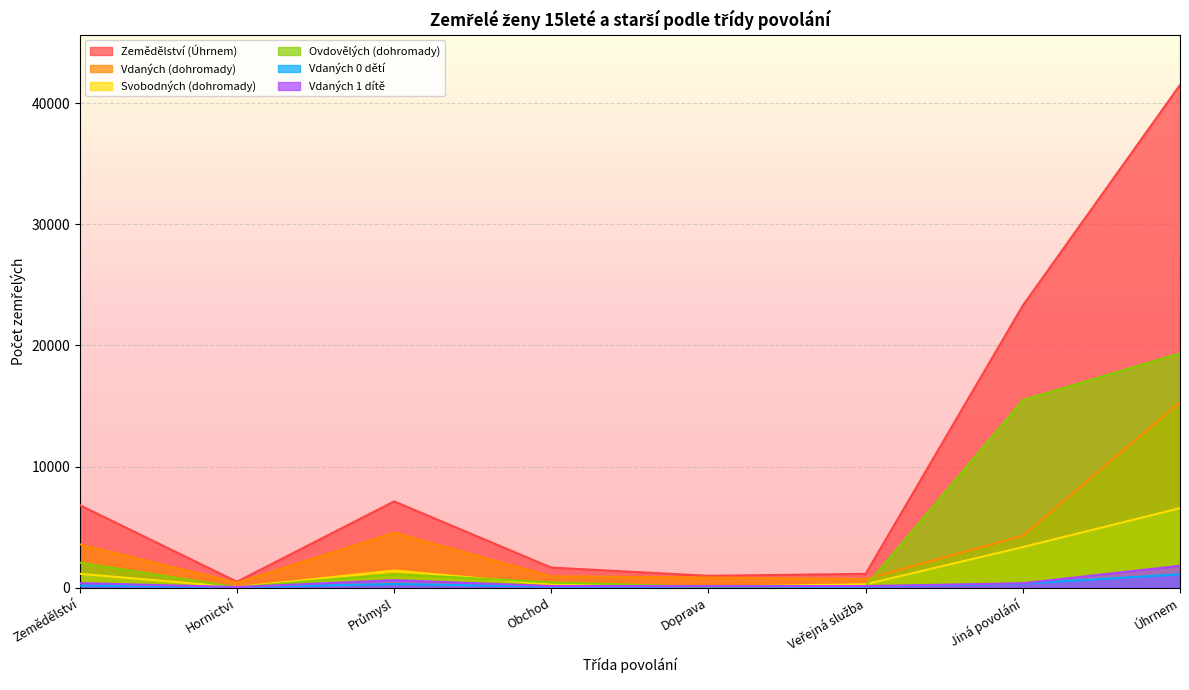

Reading left to right, transcribe all the data shown in this chart.

Zemědělství (Úhrnem): 6813	491	7122	1659	979	1143	23290	41497
Vdaných (dohromady): 3575	412	4542	943	839	711	4294	15316
Svobodných (dohromady): 1143	45	1415	252	73	286	3350	6564
Ovdovělých (dohromady): 2064	31	1119	442	60	138	15486	19340
Vdaných 0 dětí: 175	36	302	89	84	82	336	1104
Vdaných 1 dítě: 382	48	621	138	124	130	363	1806